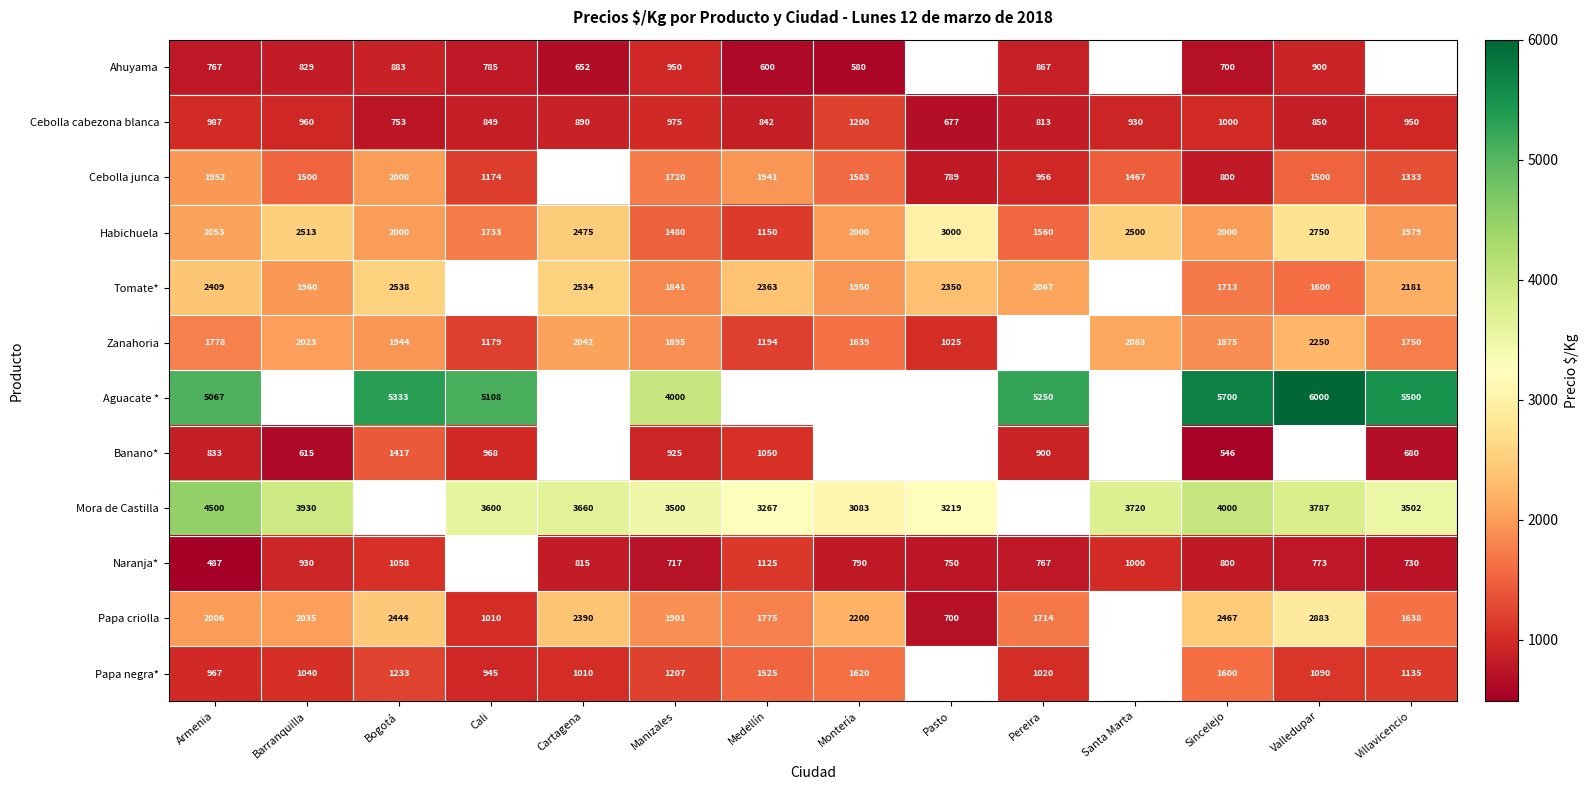

The value of Papa criolla at Barranquilla is 2035. True or false?

True